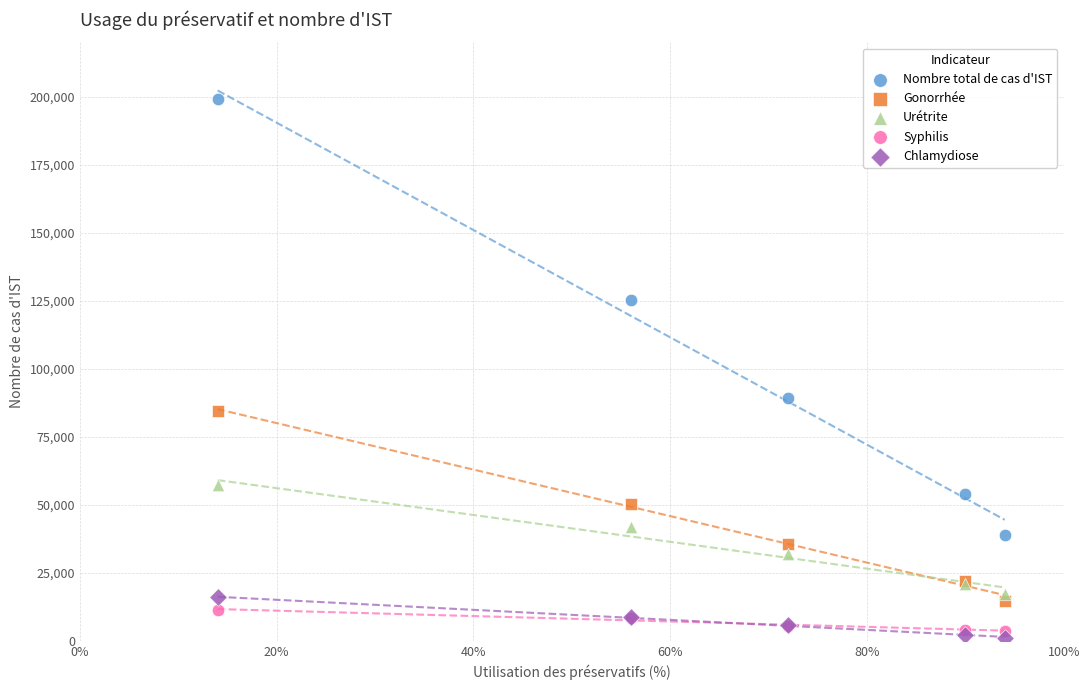

Which series contains the highest Y value?

Nombre total de cas d'IST